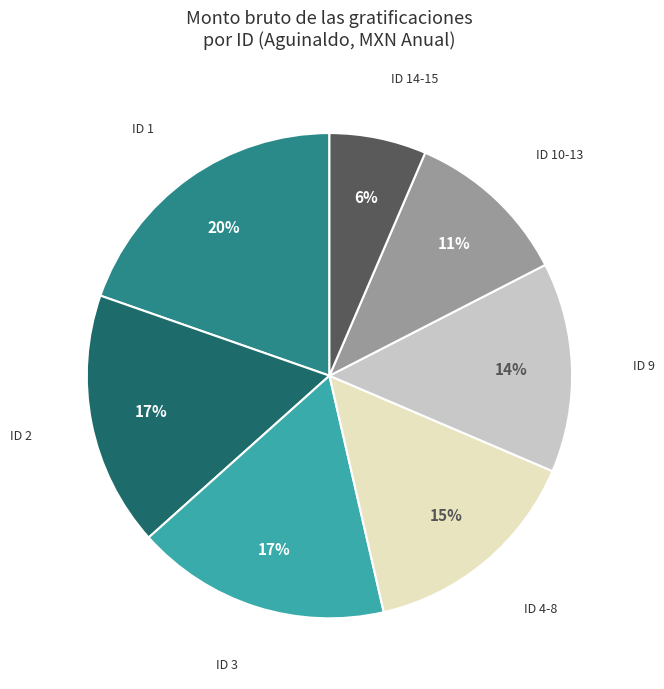

Is there any slice that represents more than half of the pie?

No